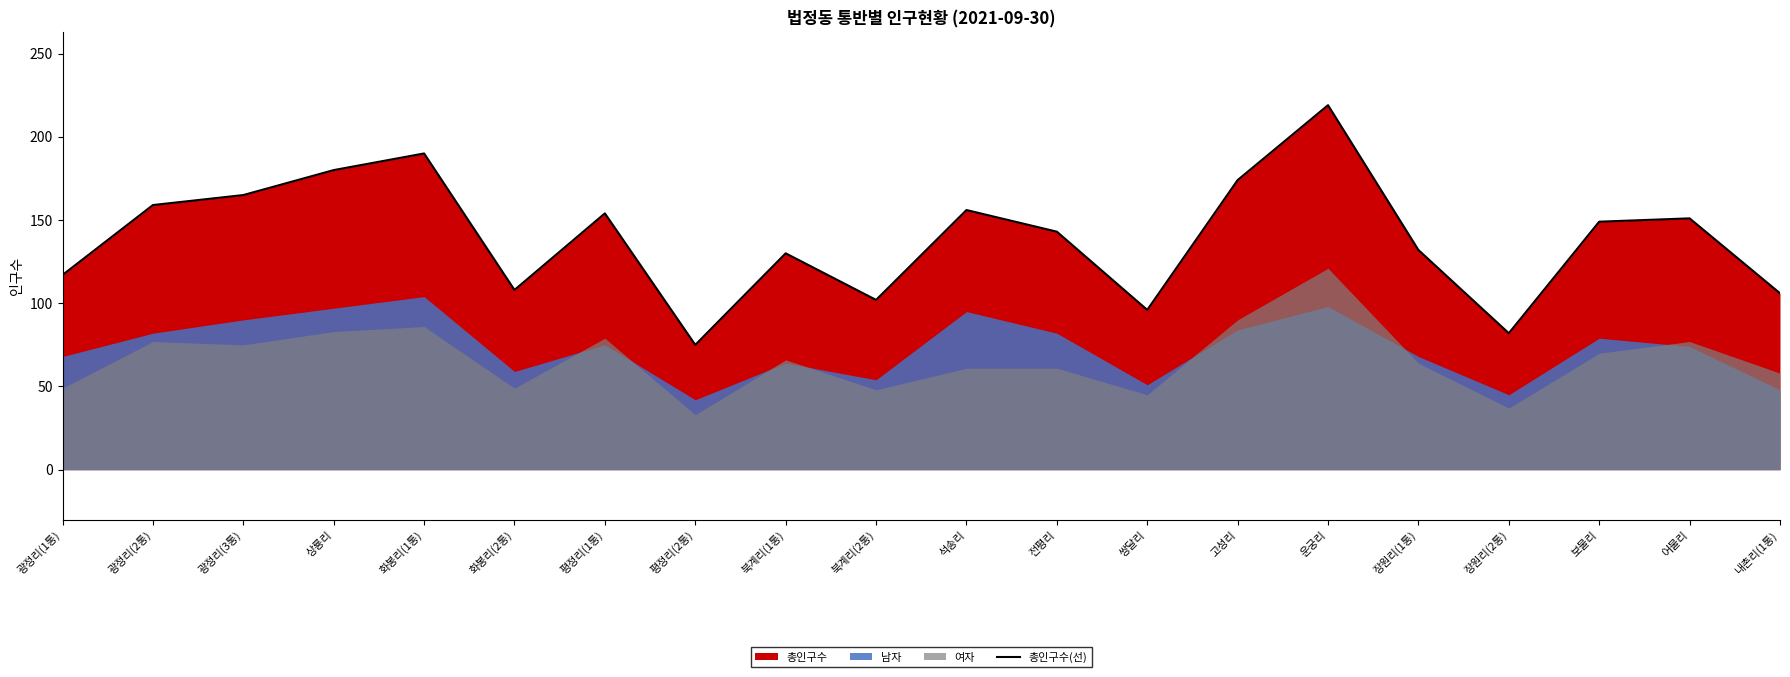

Where is the first local maximum?

화봉리(1통)